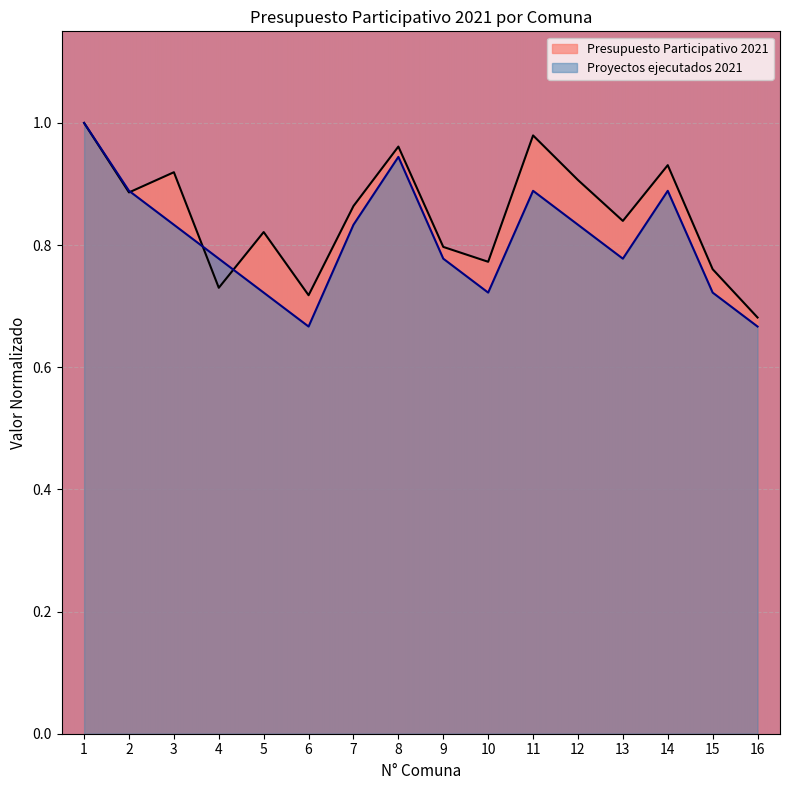

Which label corresponds to the largest value in the chart?

1